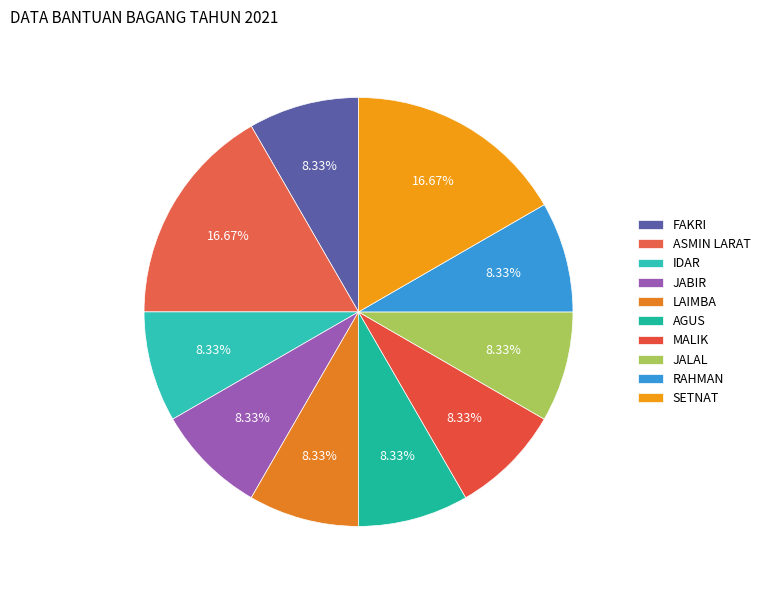

Count the number of slices in the pie.

10